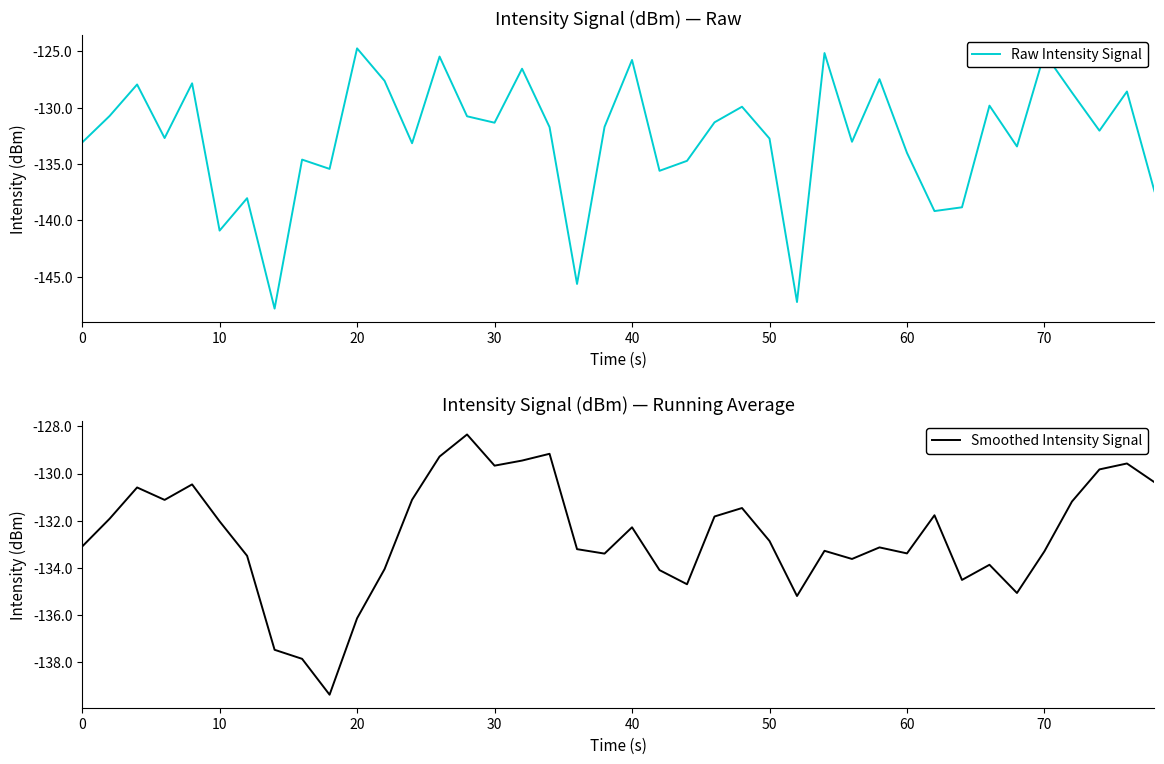

What is the maximum value for Raw Intensity Signal?

-124.7